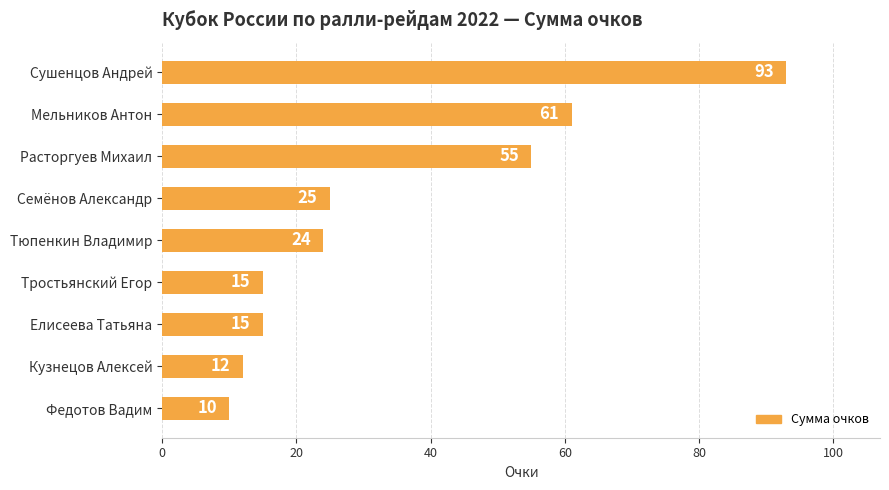

What is the sum of all values?

310